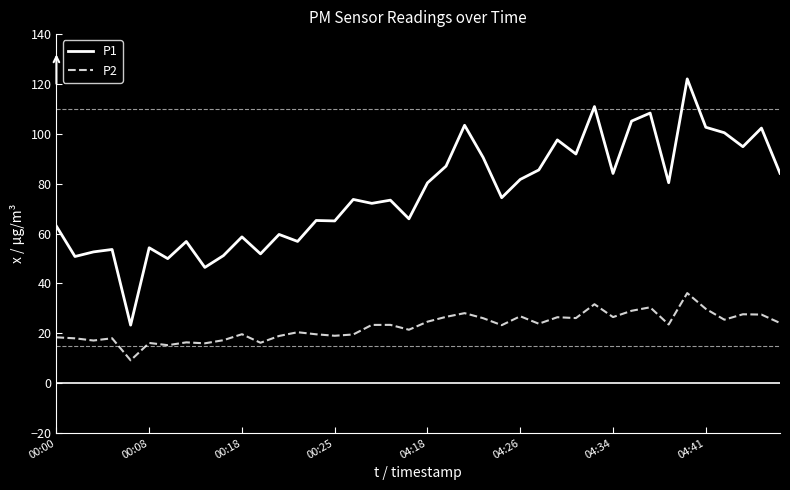

In P2, how many points are higher than both neighbors (excluding endpoints)?

13